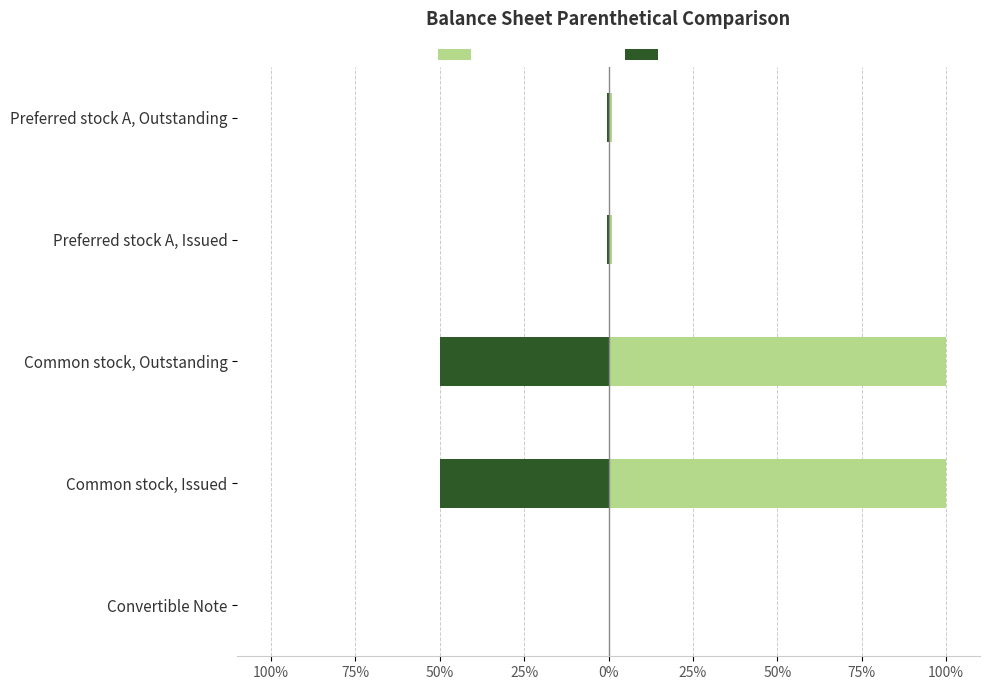

Rank the series by their maximum value, from lowest to highest.

Dec. 31, 2014, Jun. 30, 2015